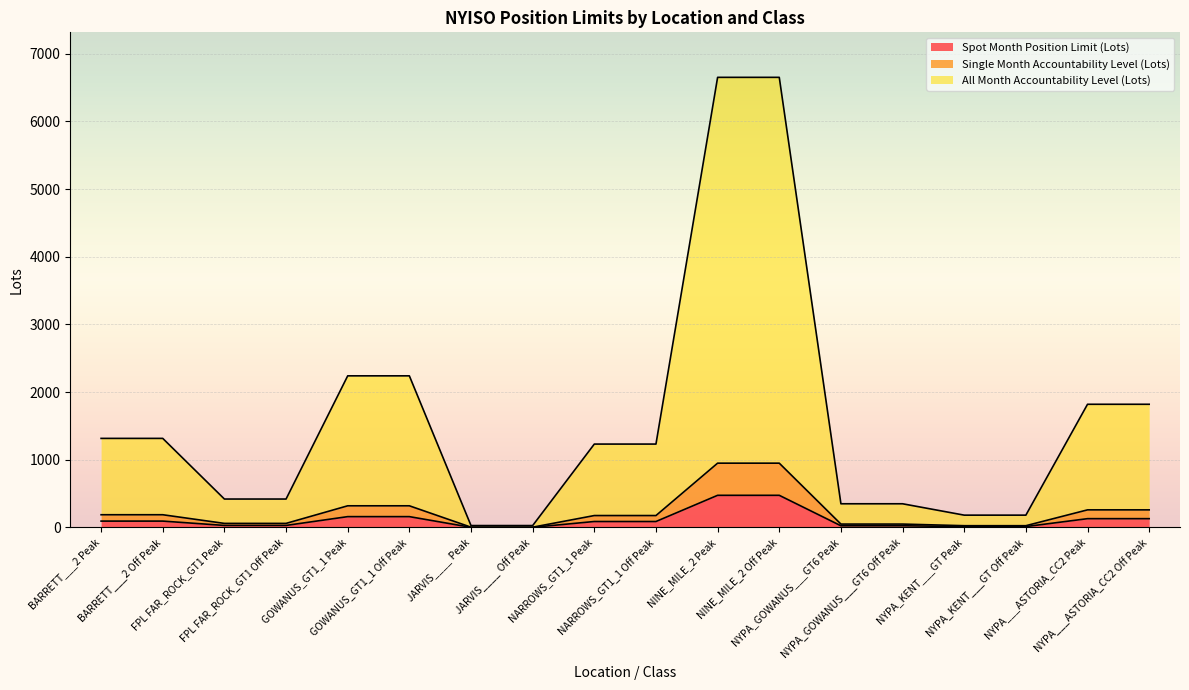

What is the total value across all series at NYPA_GOWANUS___GT6 Off Peak?

425